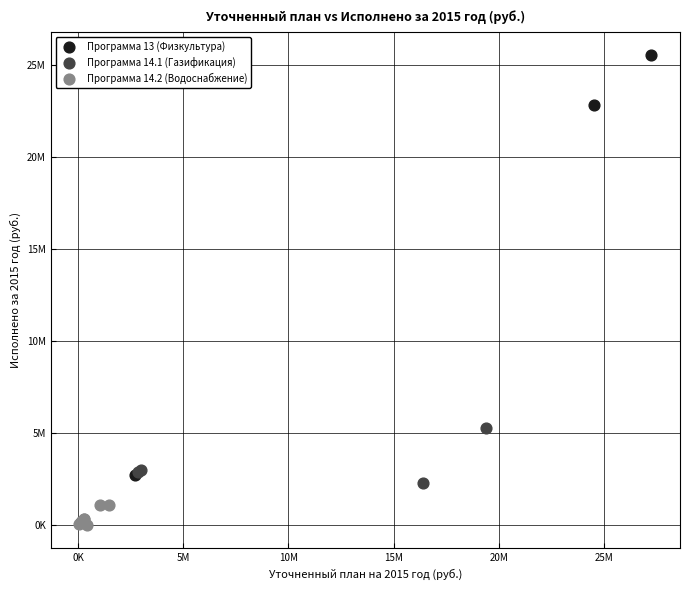

Which series has the widest spread of Y values?

Программа 13 (Физкультура)